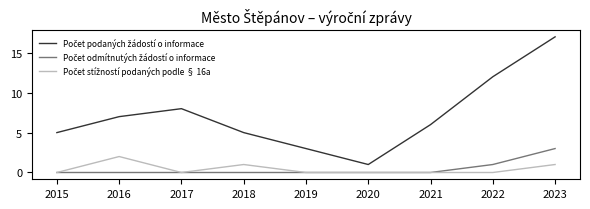

Which category has the highest value across all series?

2023